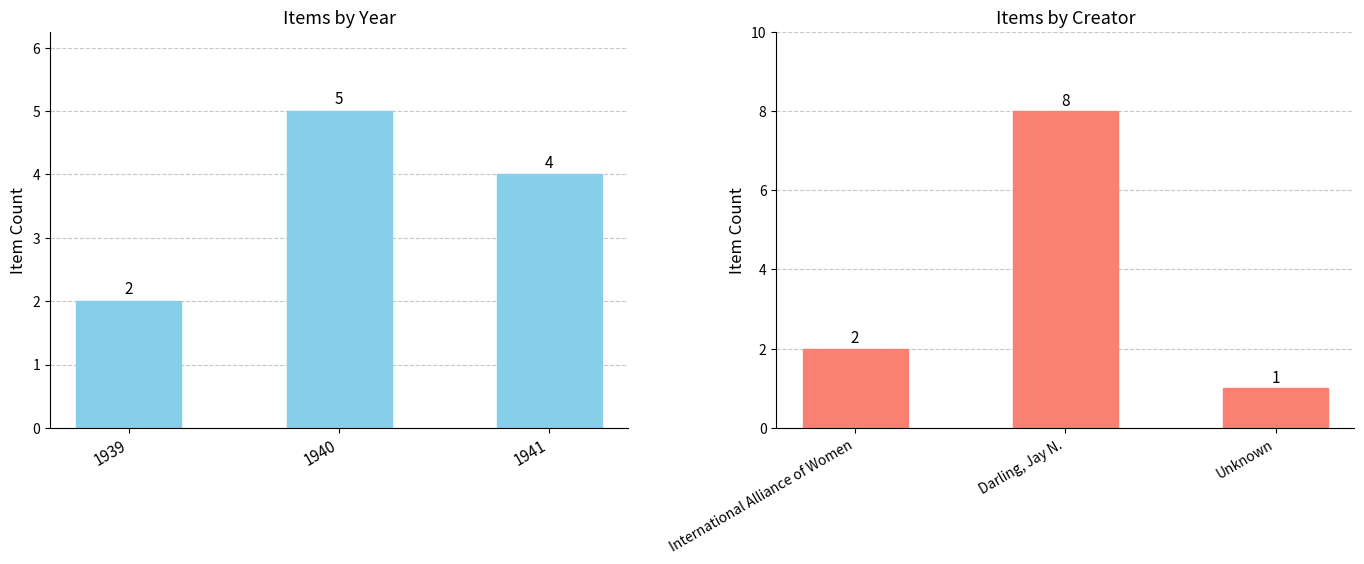

What is the highest value of the Items by Year series?

5